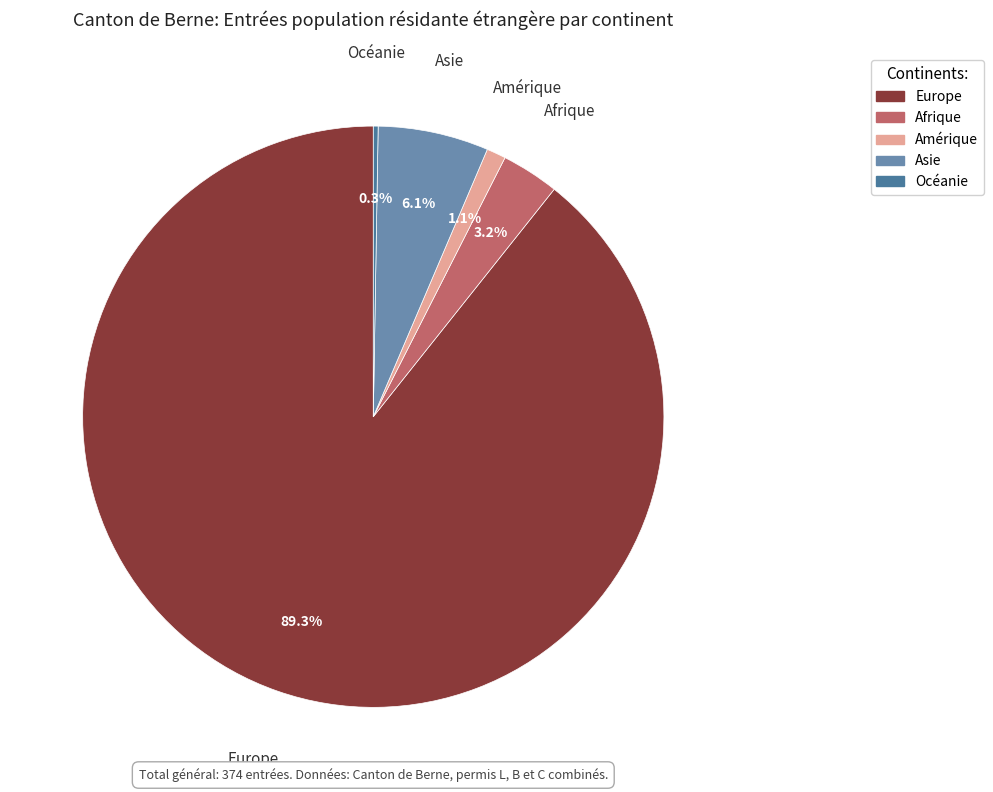

Which category has the biggest portion of the pie?

Europe